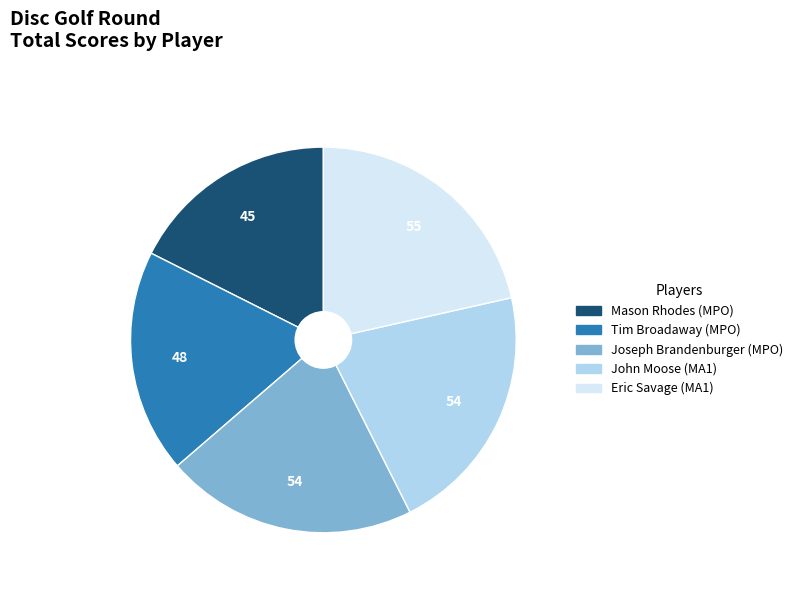

Count the number of slices in the pie.

5